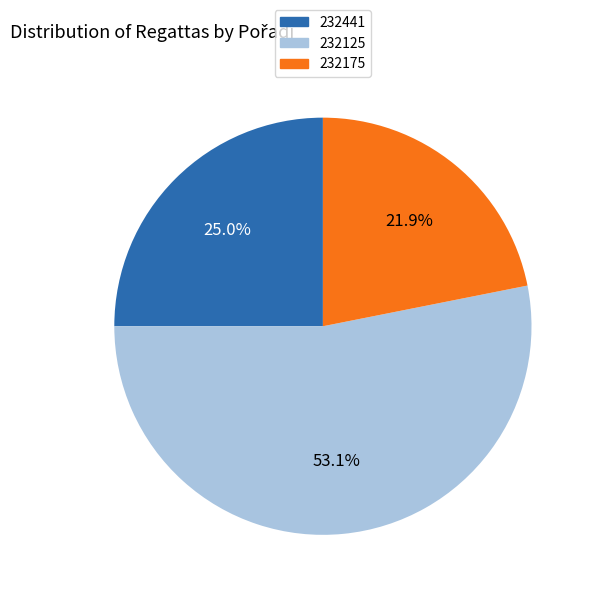

To the nearest percent, what portion does 232175 represent?

22%